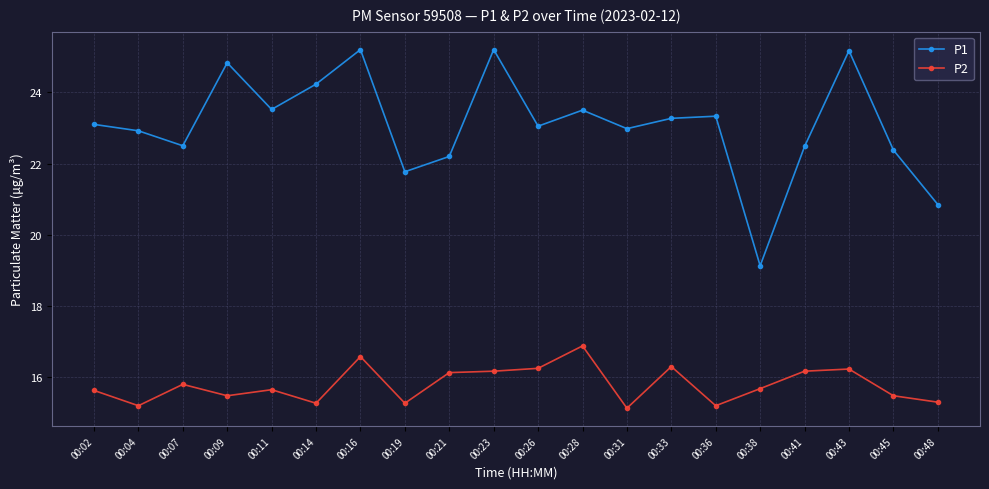

True or false: P1 and P2 intersect in this chart.

False